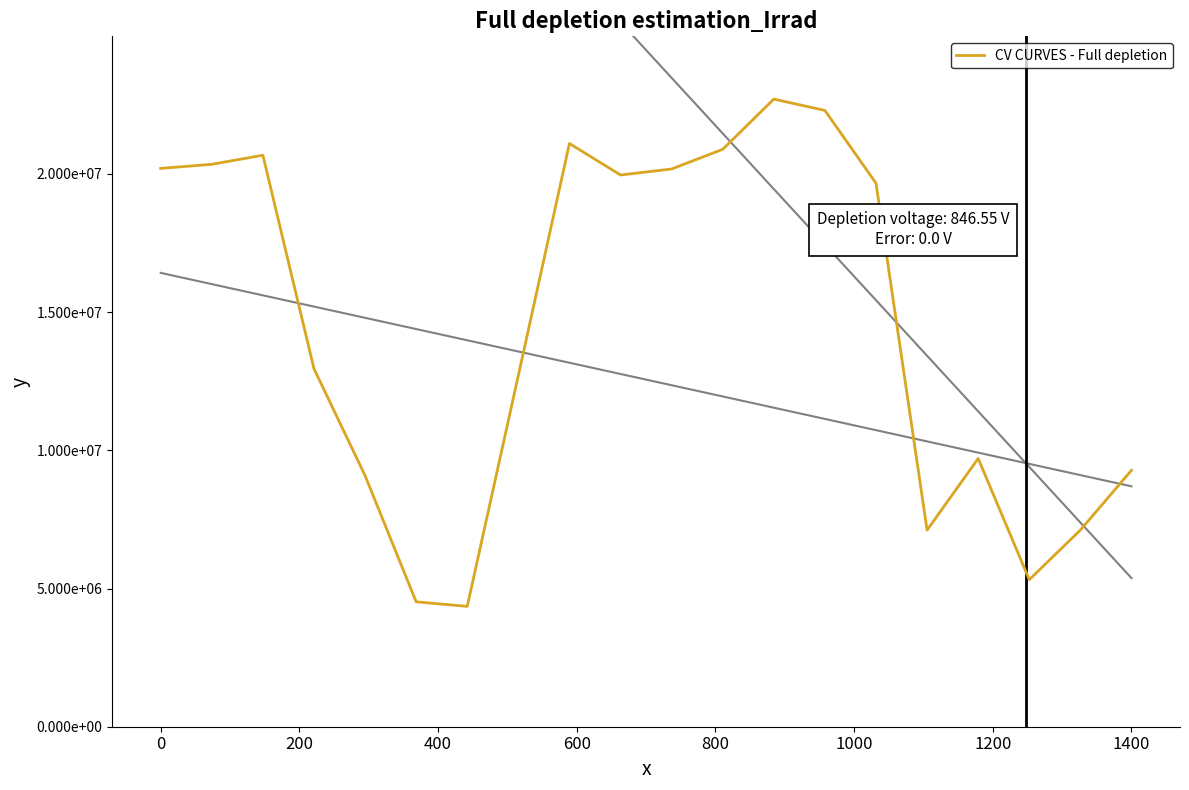

How many data points are less than 19664805?

10